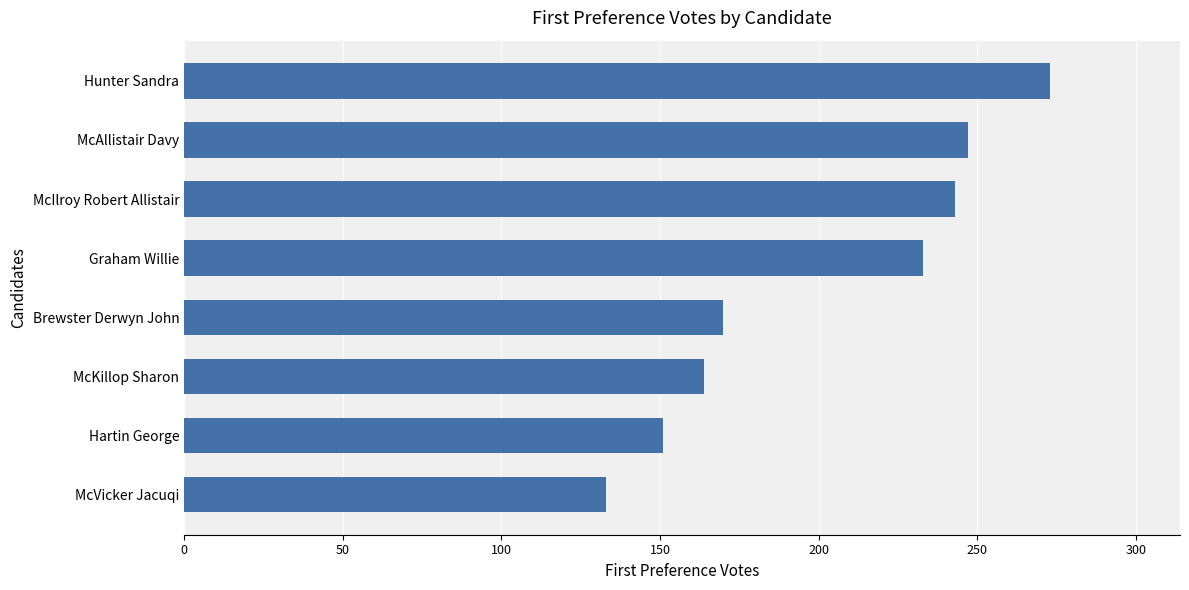

What is the sum of the values at Graham Willie and McAllistair Davy?

480